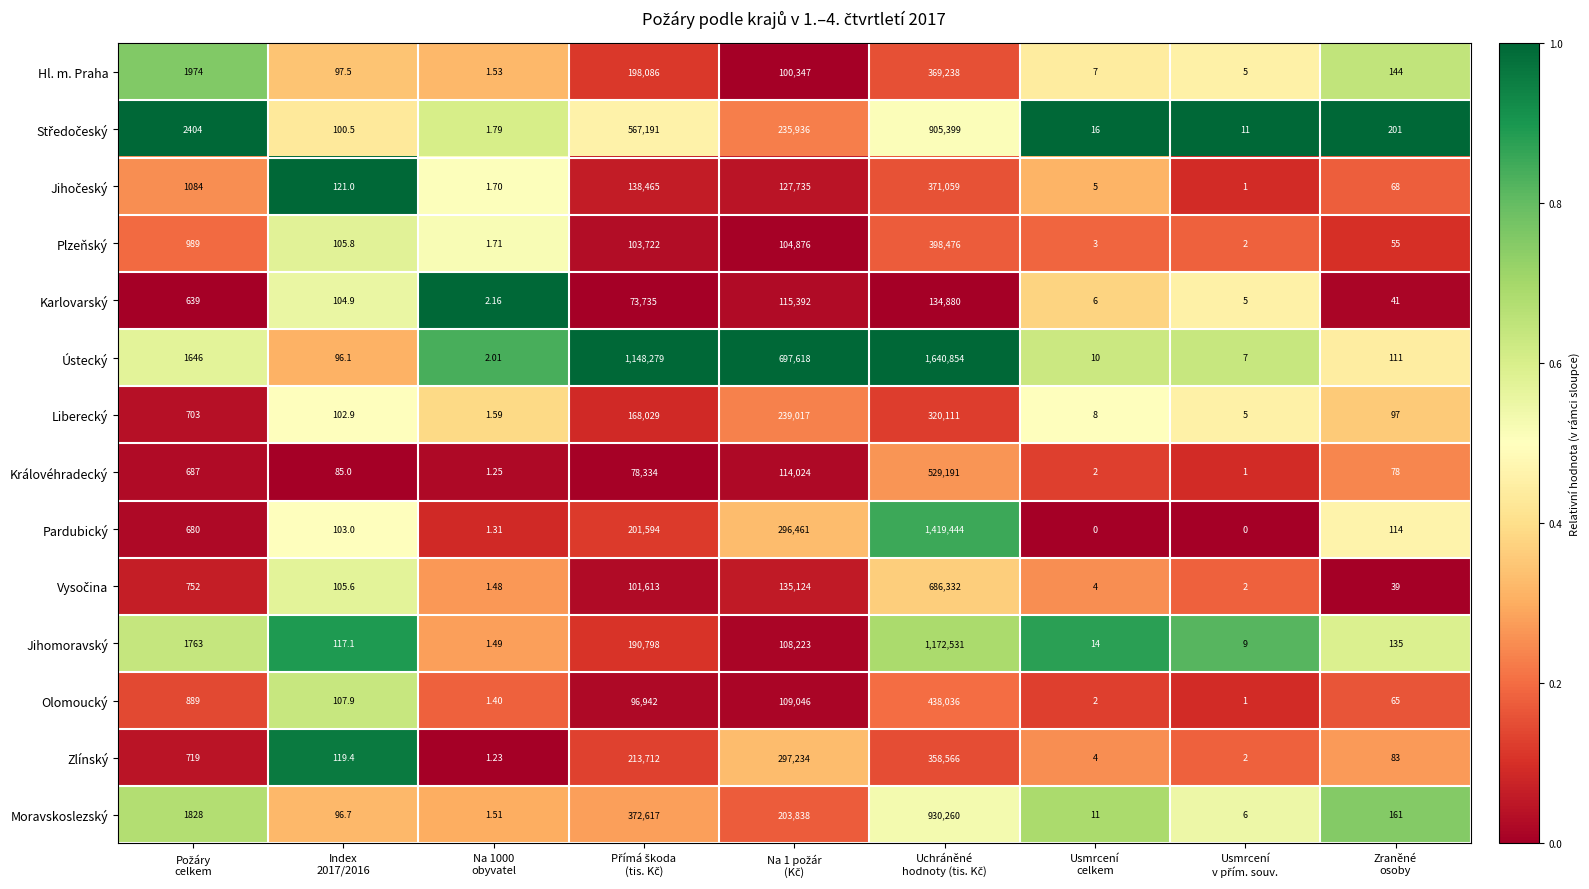

Which series has the largest total across all categories?

Ústecký